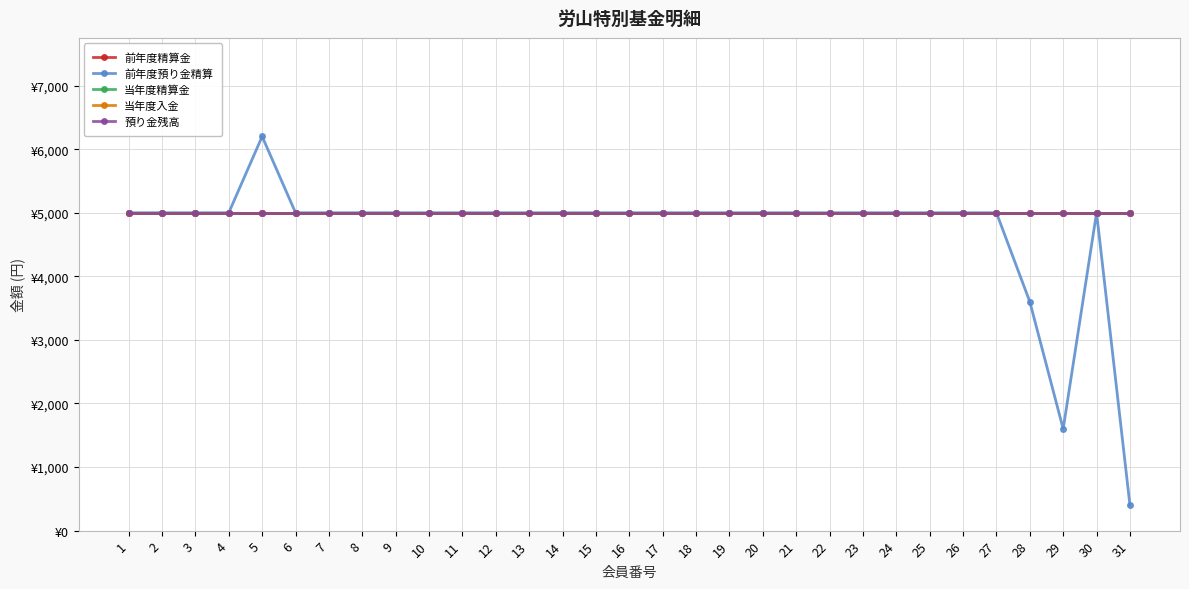

Does the chart have visible grid lines?

Yes